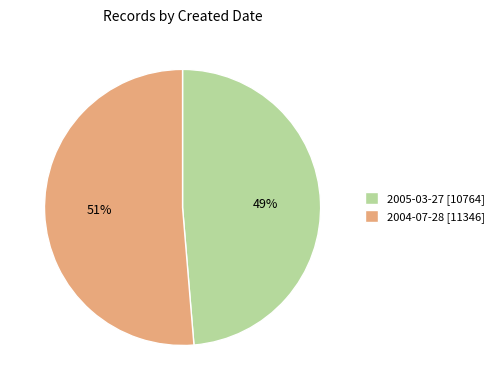

Which slice represents more than half of the pie?

2004-07-28